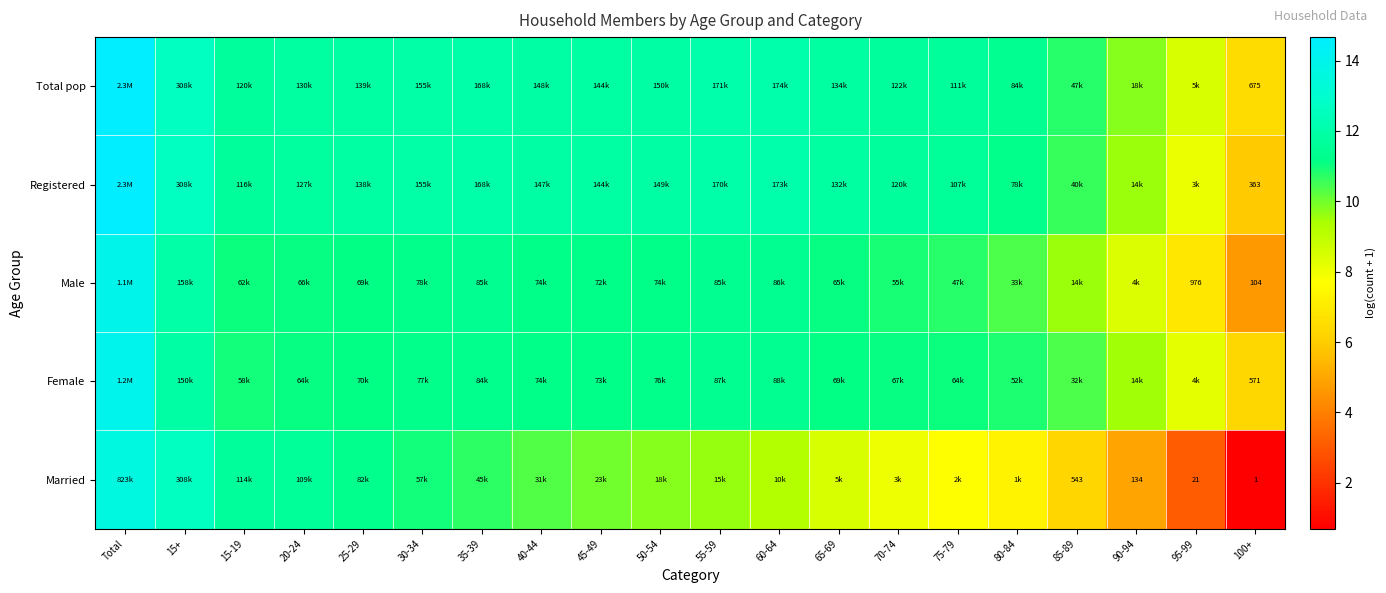

What is the difference between the maximum and minimum values in the Registered series?

8.8